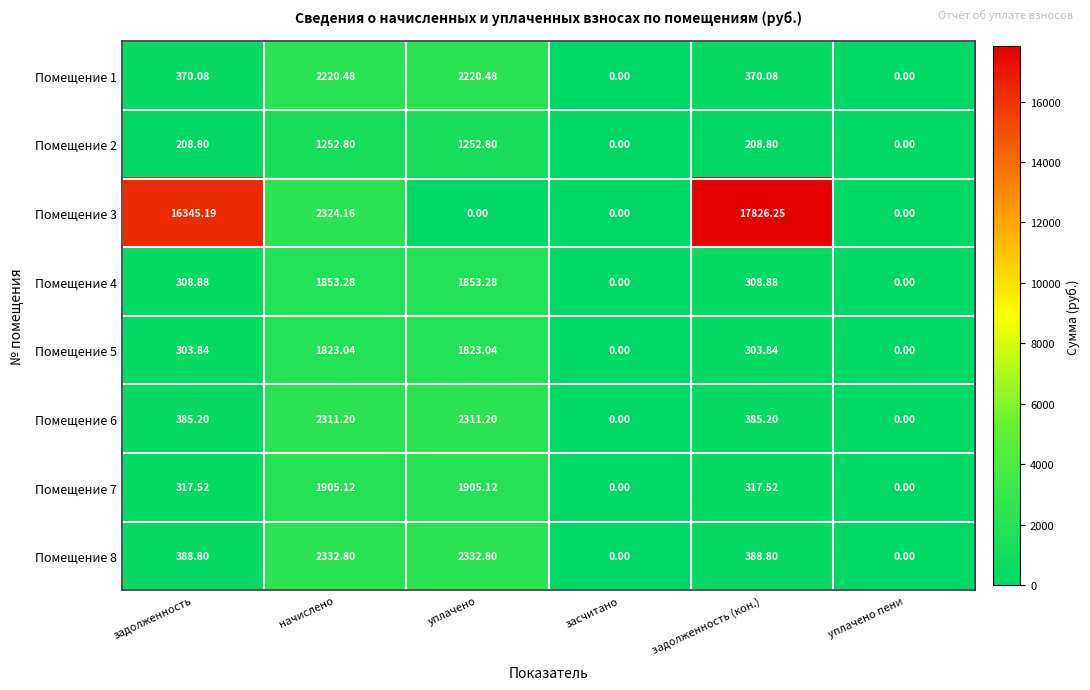

Which label corresponds to the largest value in the chart?

задолженность (кон.)